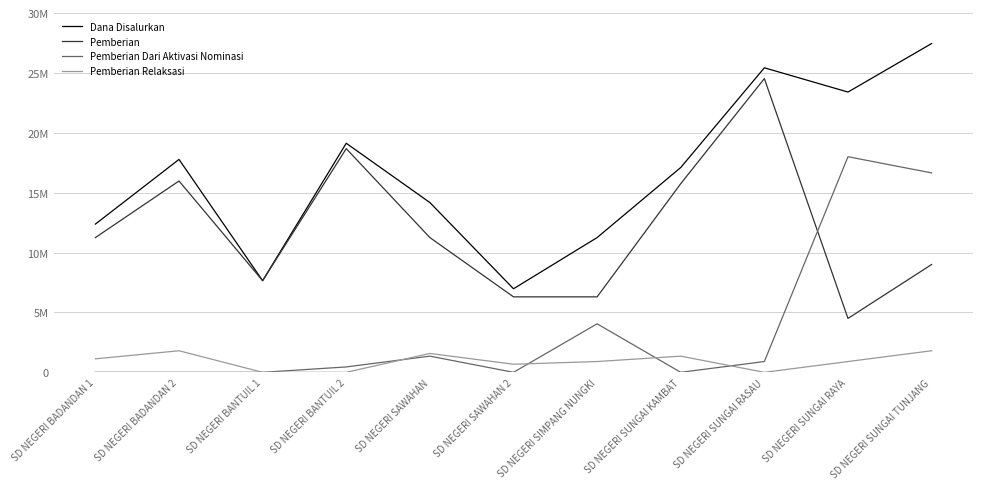

List the series in order of their overall mean, lowest first.

Pemberian Relaksasi, Pemberian Dari Aktivasi Nominasi, Pemberian, Dana Disalurkan